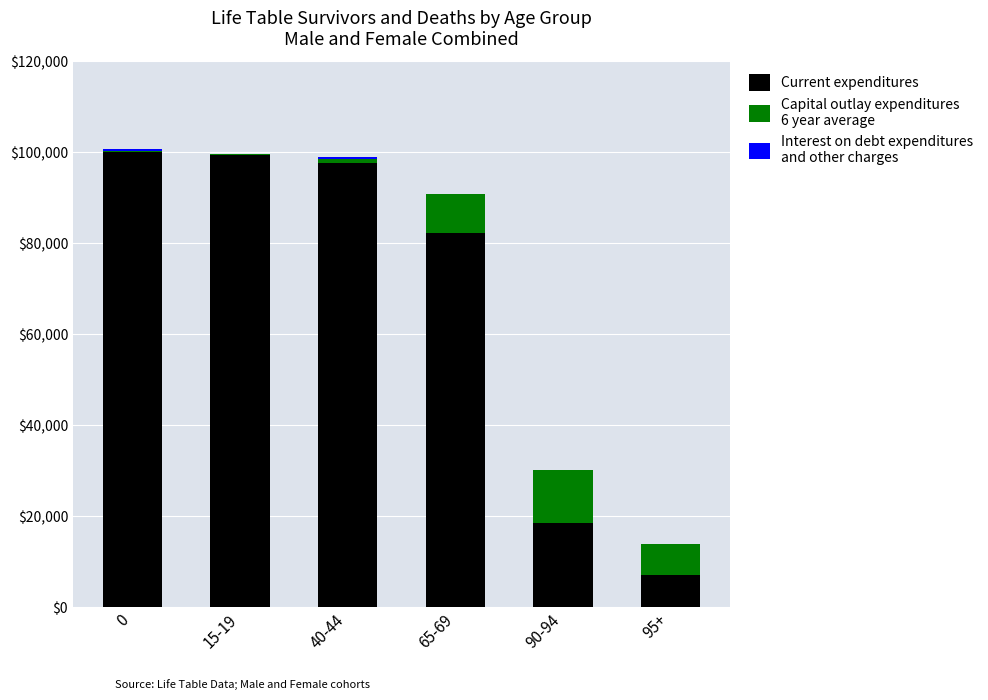

What position from the right is 65-69?

3